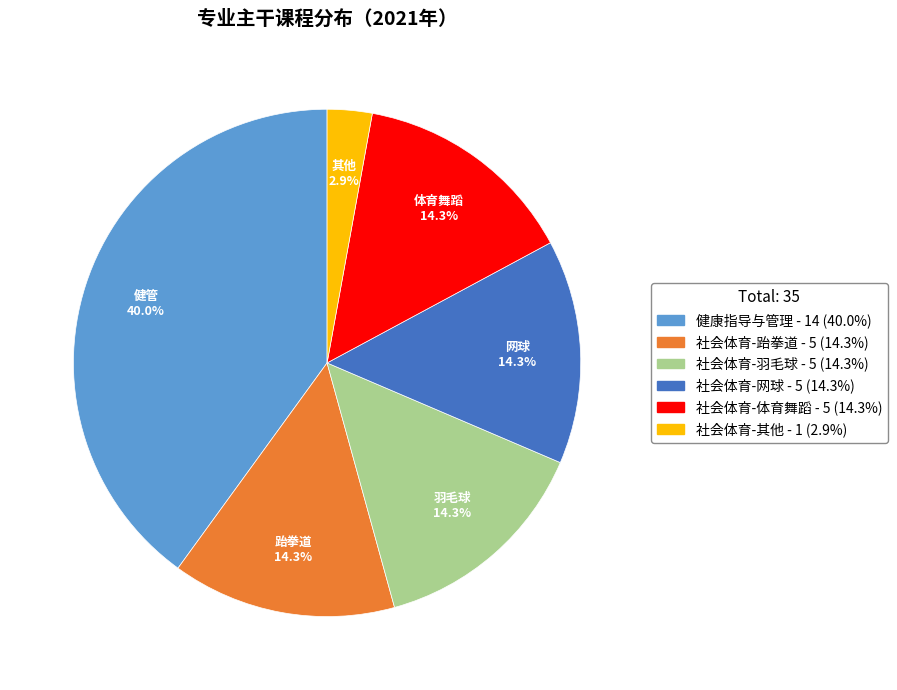

Does any single category account for the majority?

No